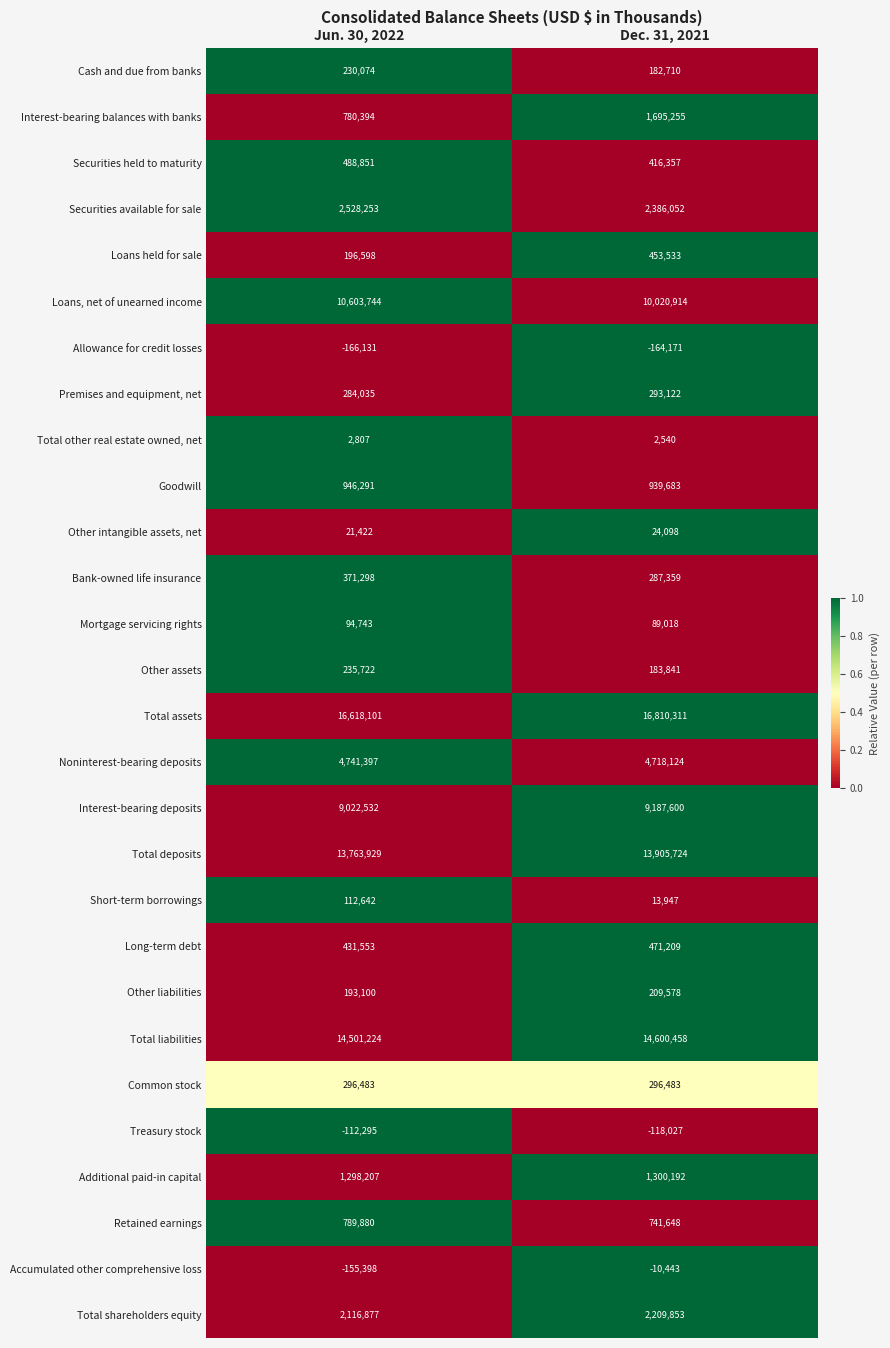

What is the lowest value of the Total other real estate owned, net series?

2540